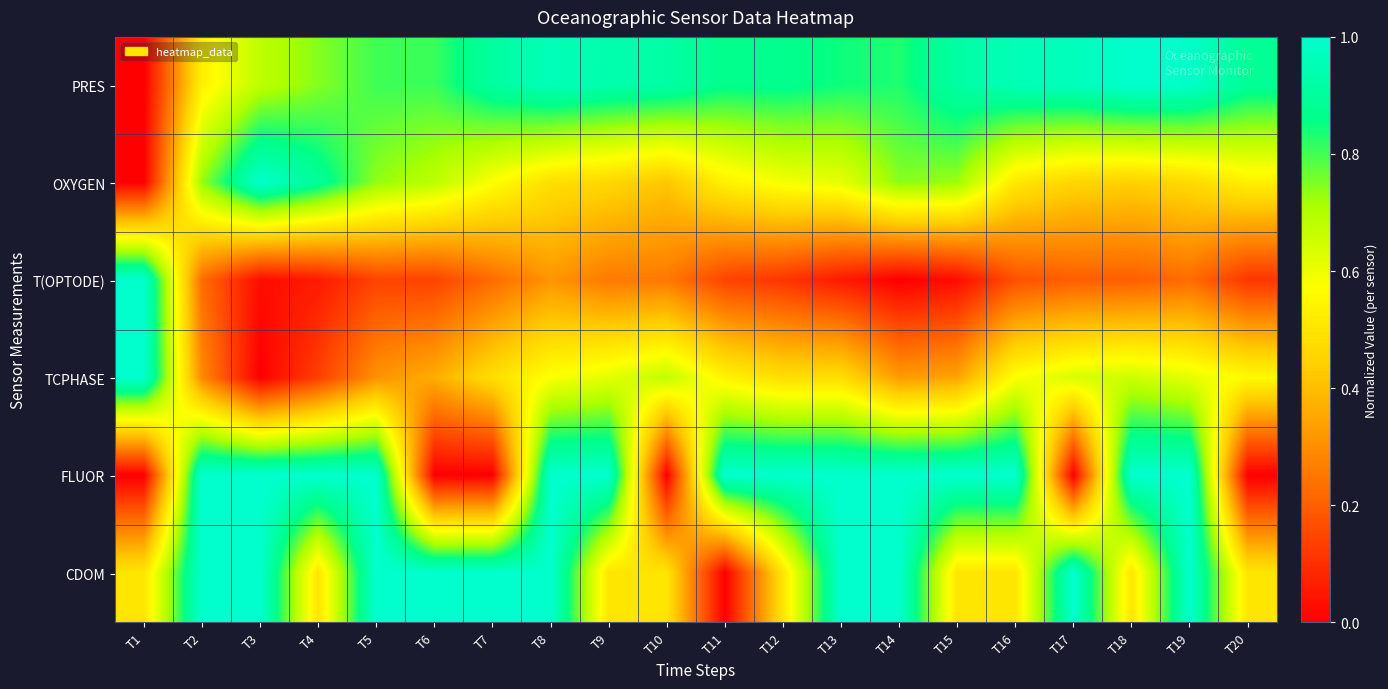

Reading right to left, what are all the values shown in this chart?

PRES: T20=0.9	T19=1.0	T18=1.0	T17=1.0	T16=1.0	T15=0.9	T14=0.8	T13=0.8	T12=0.9	T11=0.9	T10=0.9	T9=0.9	T8=1.0	T7=0.9	T6=0.8	T5=0.8	T4=0.7	T3=0.7	T2=0.5	T1=0.0
OXYGEN: T20=0.5	T19=0.5	T18=0.4	T17=0.5	T16=0.5	T15=0.7	T14=0.7	T13=0.6	T12=0.6	T11=0.5	T10=0.4	T9=0.5	T8=0.5	T7=0.6	T6=0.7	T5=0.7	T4=0.9	T3=1.0	T2=0.7	T1=0.0
T(OPTODE): T20=0.1	T19=0.2	T18=0.2	T17=0.2	T16=0.2	T15=0.0	T14=0.0	T13=0.1	T12=0.1	T11=0.1	T10=0.3	T9=0.3	T8=0.3	T7=0.2	T6=0.1	T5=0.1	T4=0.1	T3=0.0	T2=0.2	T1=1.0
TCPHASE: T20=0.6	T19=0.6	T18=0.7	T17=0.6	T16=0.6	T15=0.3	T14=0.3	T13=0.5	T12=0.5	T11=0.5	T10=0.7	T9=0.6	T8=0.6	T7=0.5	T6=0.4	T5=0.3	T4=0.1	T3=0.0	T2=0.3	T1=1.0
FLUOR: T20=0.0	T19=1.0	T18=1.0	T17=0.0	T16=1.0	T15=1.0	T14=1.0	T13=1.0	T12=1.0	T11=1.0	T10=0.0	T9=1.0	T8=1.0	T7=0.0	T6=0.0	T5=1.0	T4=1.0	T3=1.0	T2=1.0	T1=0.0
CDOM: T20=0.5	T19=1.0	T18=0.5	T17=1.0	T16=0.5	T15=0.5	T14=1.0	T13=1.0	T12=0.5	T11=0.0	T10=0.5	T9=0.5	T8=1.0	T7=1.0	T6=1.0	T5=1.0	T4=0.5	T3=1.0	T2=1.0	T1=0.5